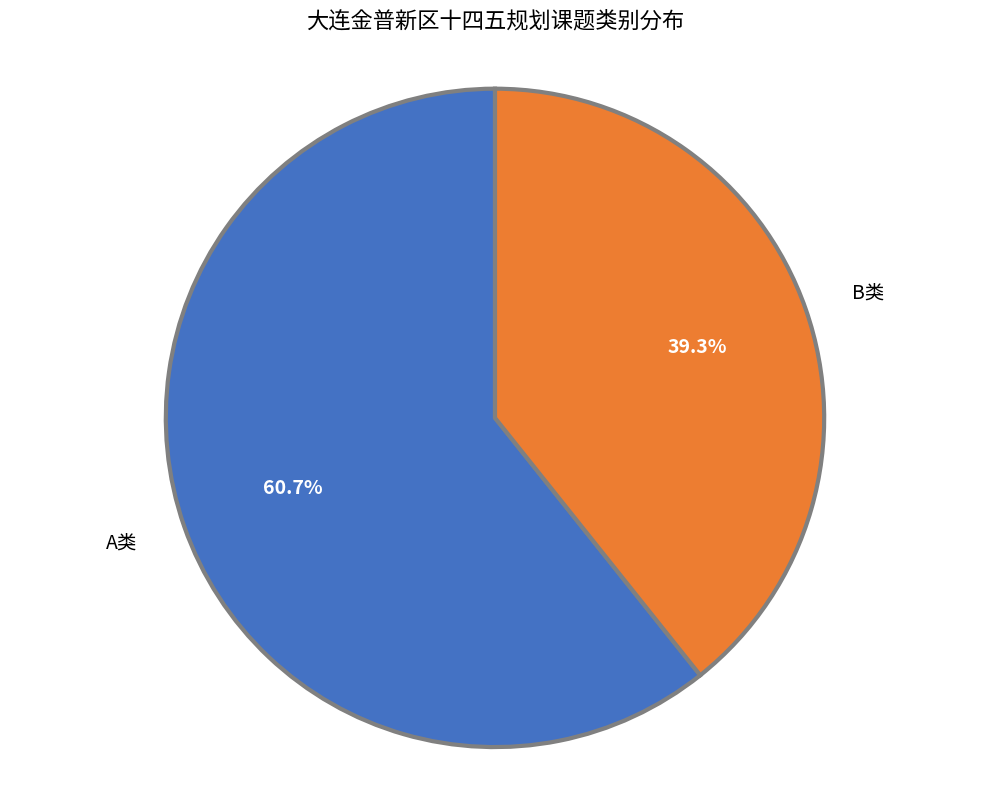

What is the majority slice?

A类